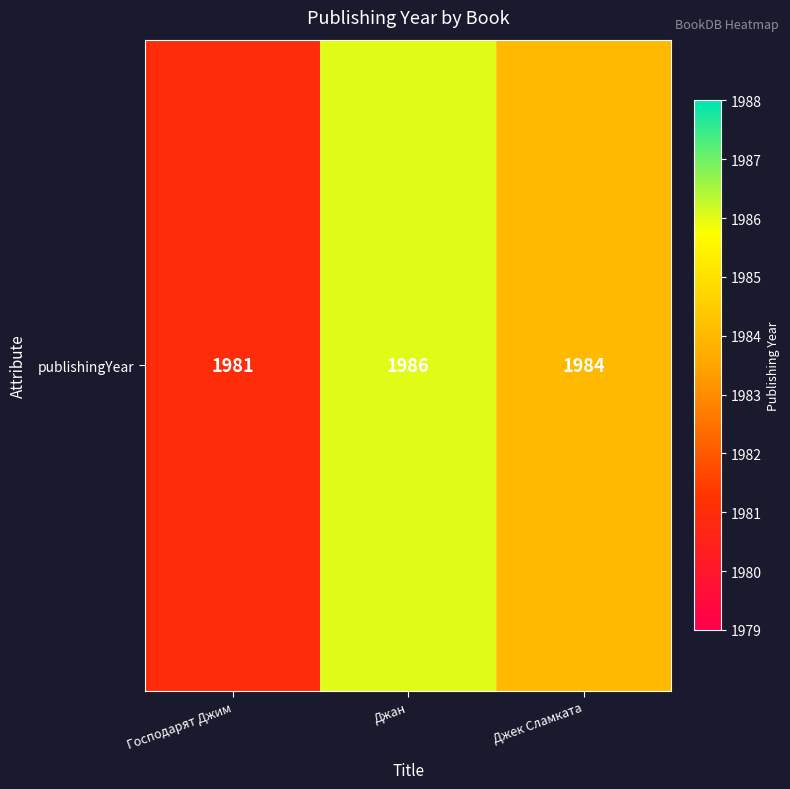

True or false: the data shows 494 at Джан.

False